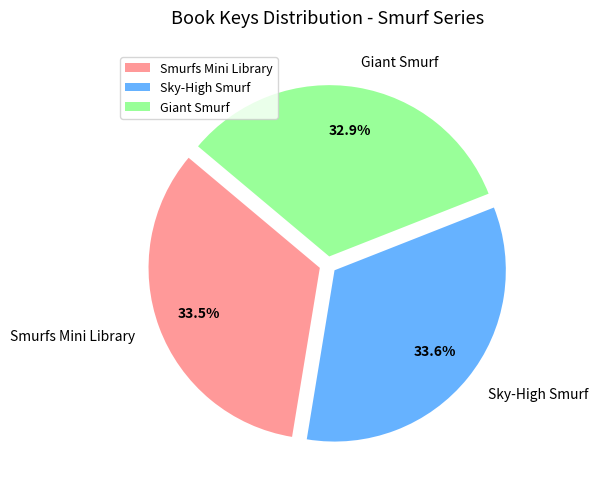

The Giant Smurf slice represents 33% of the pie. True or false?

True